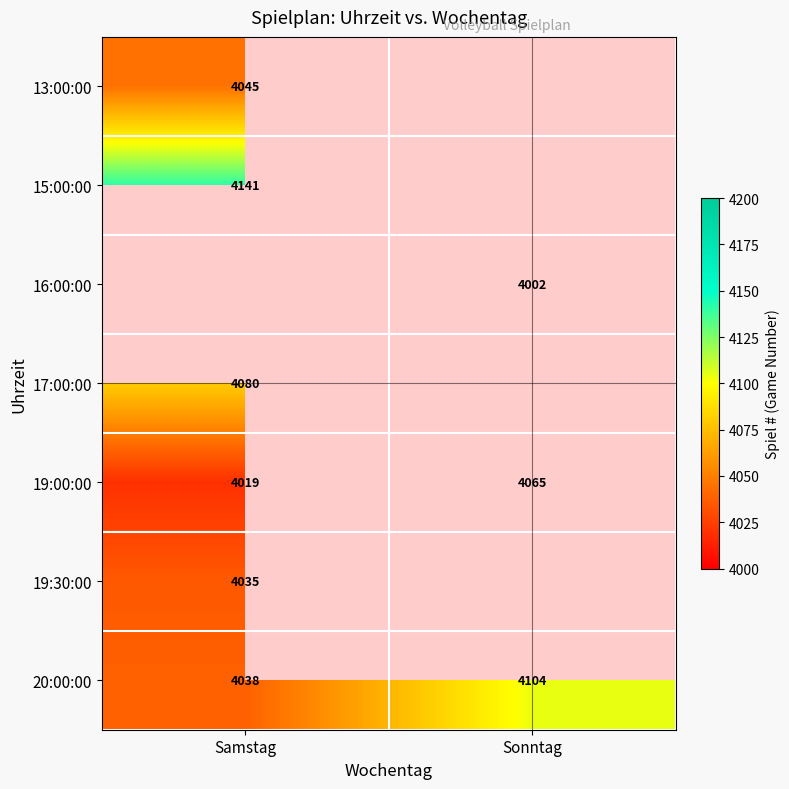

What is the lowest value of the 20:00:00 series?

4038